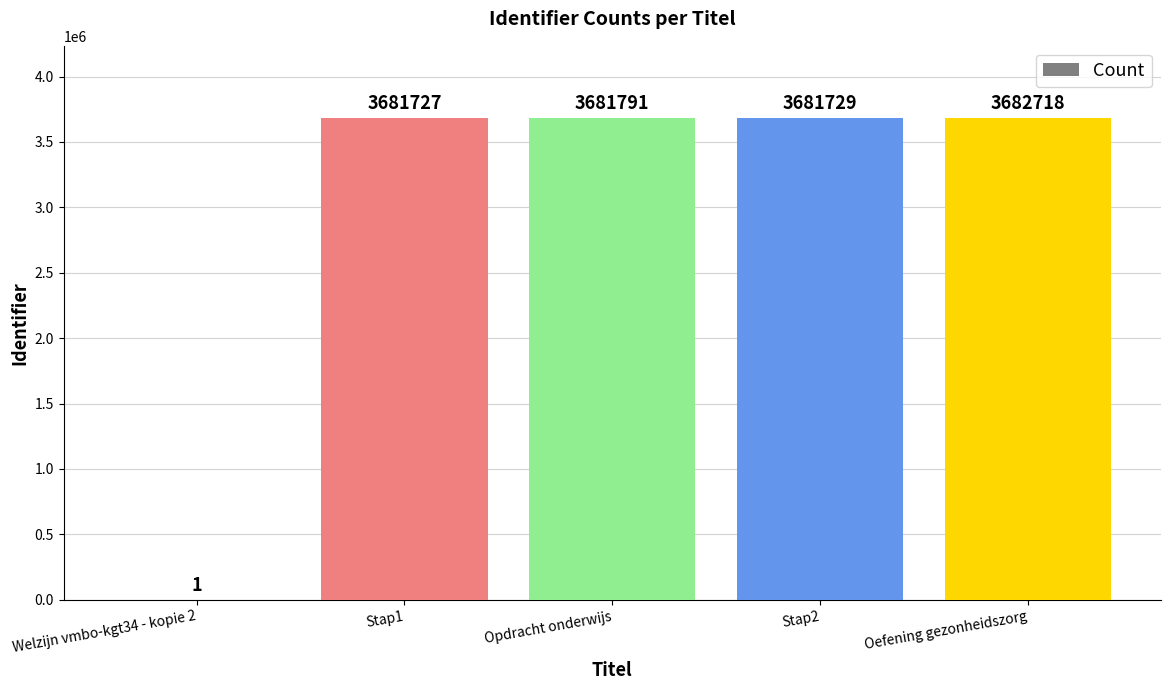

At which label is the value closest to 1841359?

Stap1